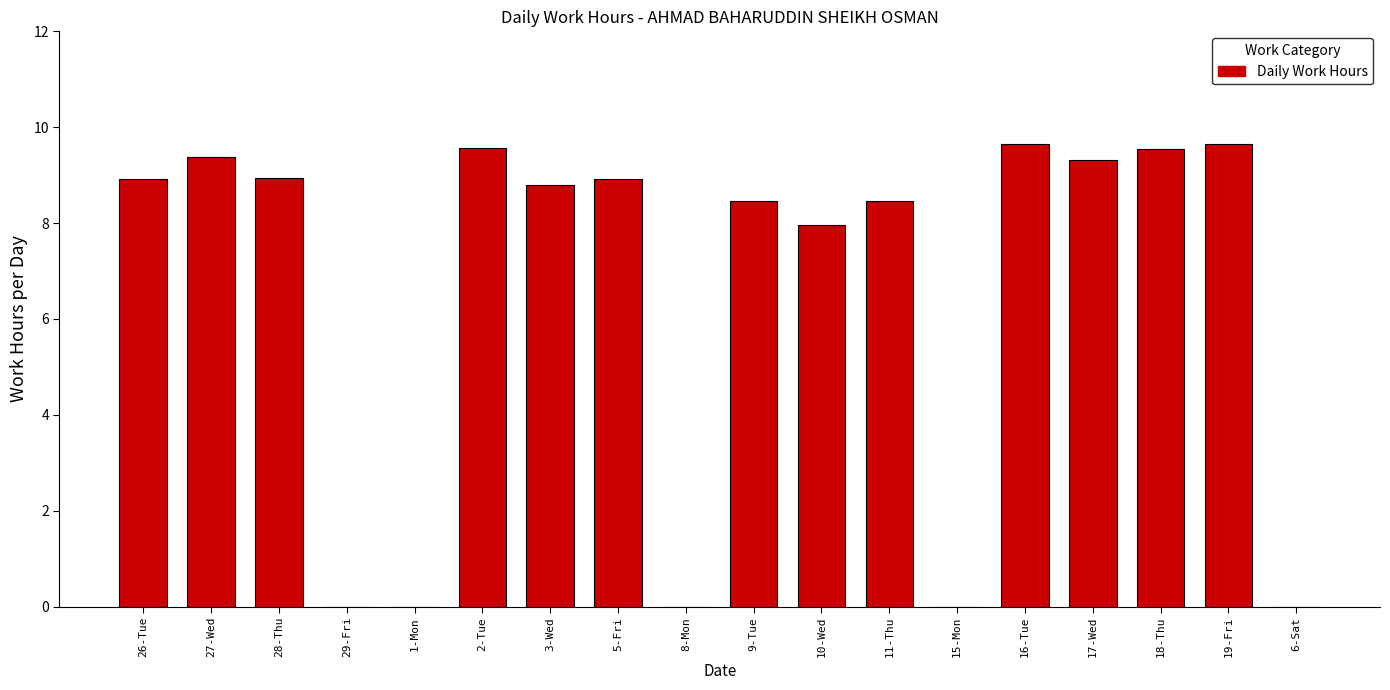

What is the ratio of the value at 17-Wed to the value at 5-Fri?

1.0